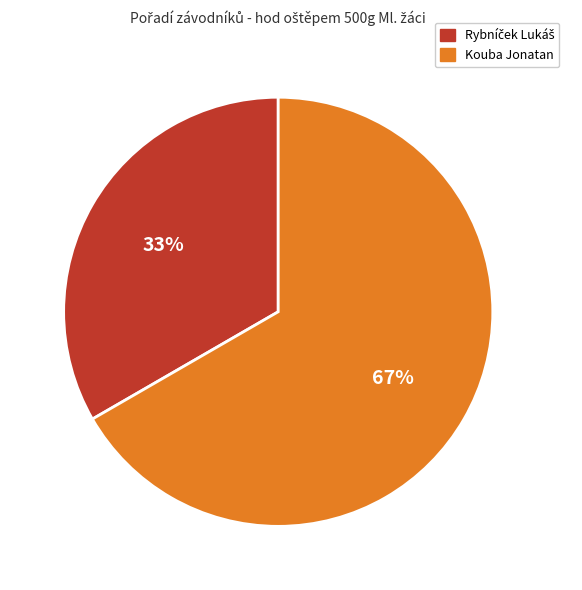

Which slice represents more than half of the pie?

Kouba Jonatan